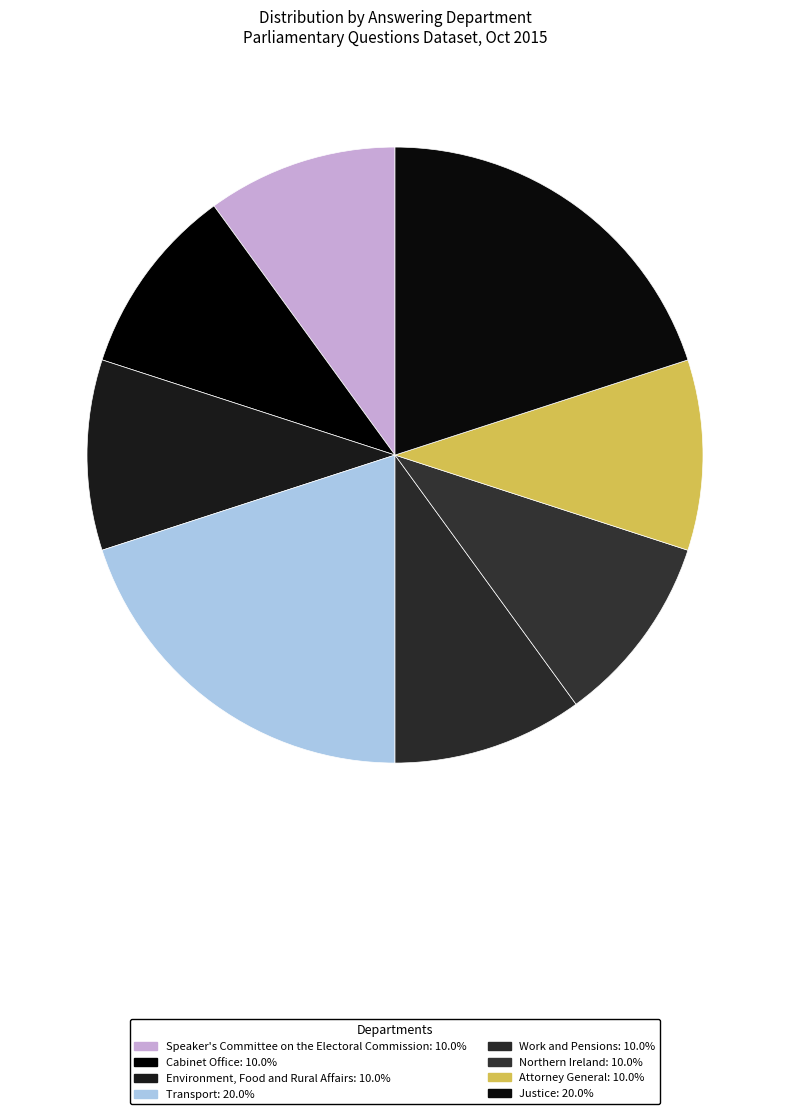

How many segments does this pie chart have?

8